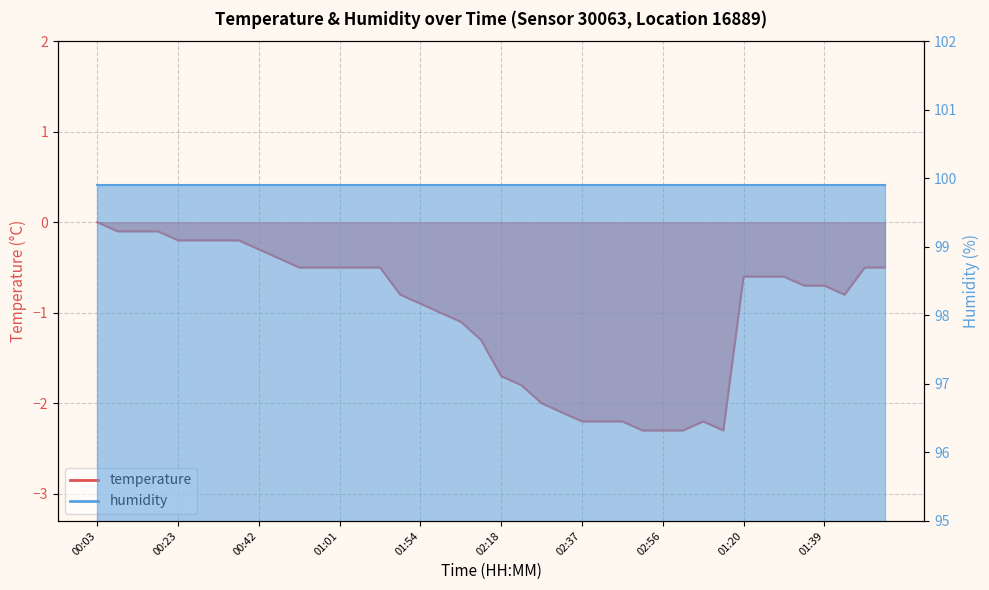

At which label is the value closest to -1?

01:59